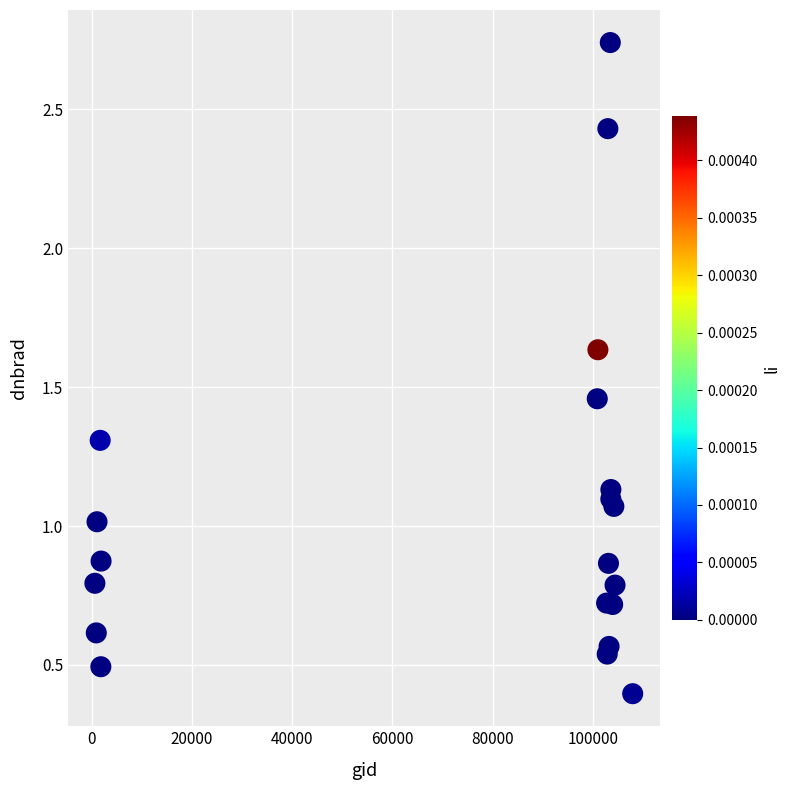

What is the range of X values (max minus min)?

107298.0